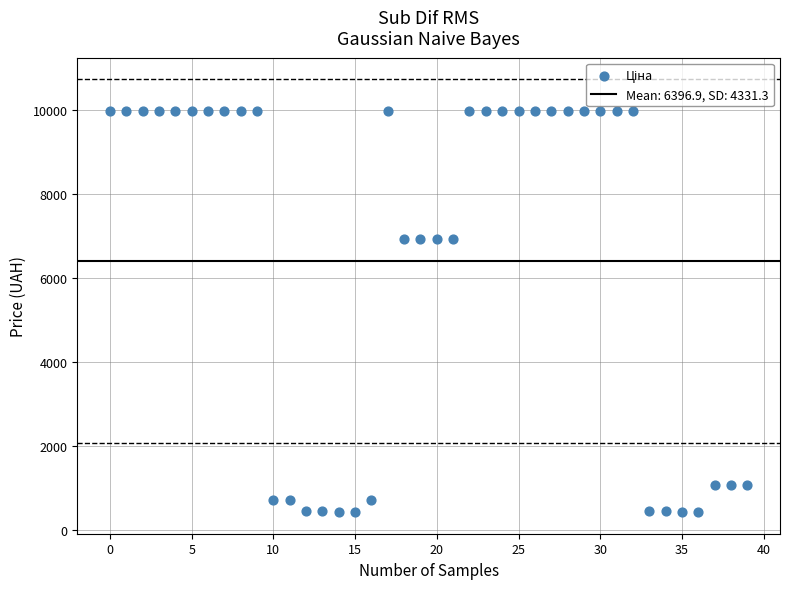

What is the range of Y values (max minus min)?

9558.4